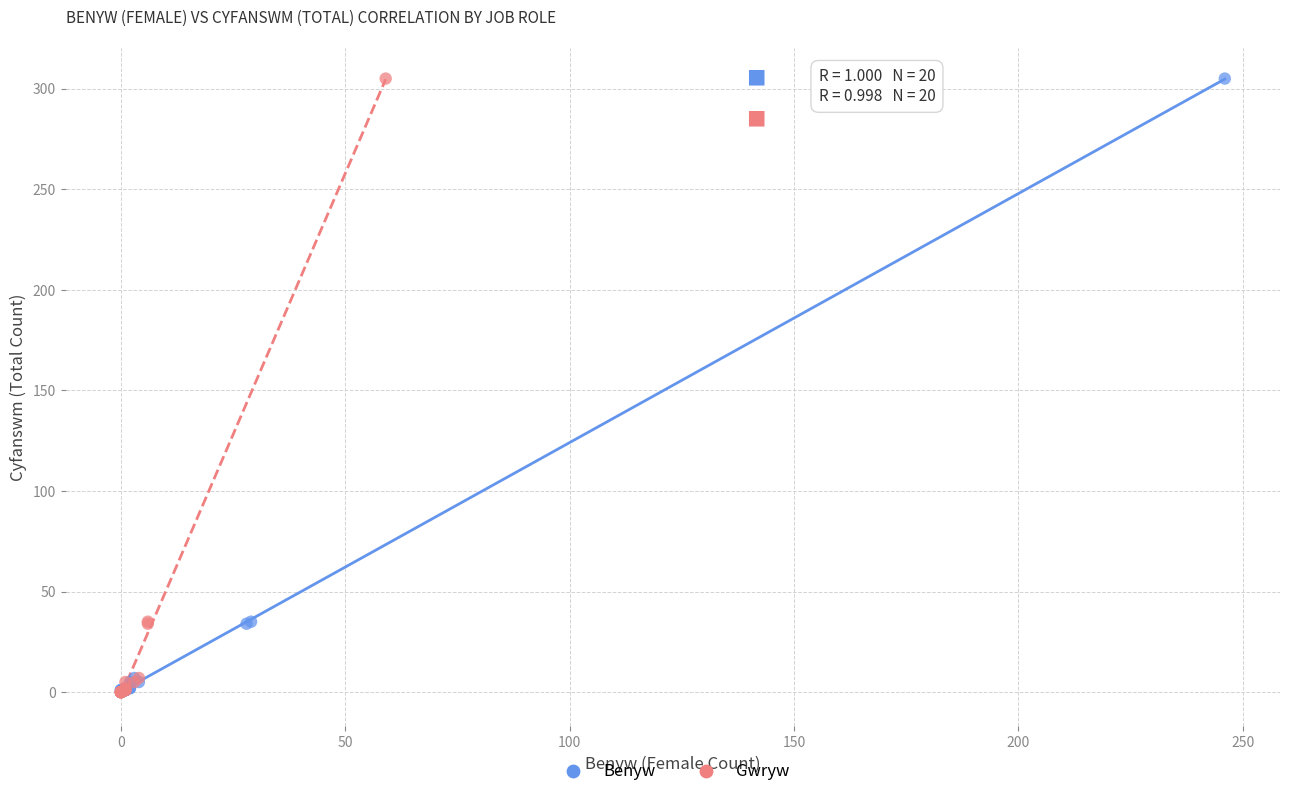

Which series has the widest spread of Y values?

Gwryw